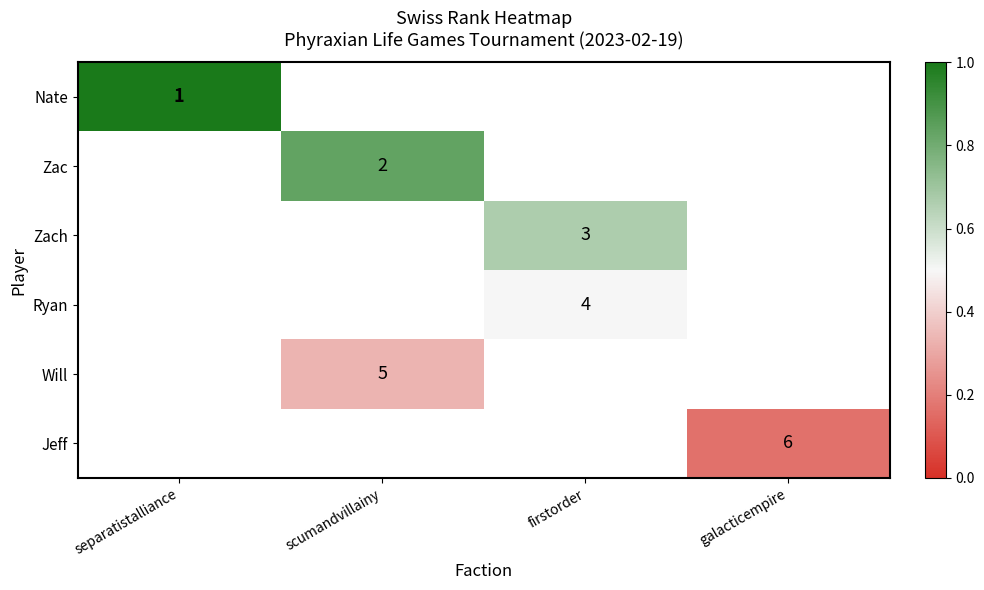

The value of Zach at firstorder is 5. True or false?

False